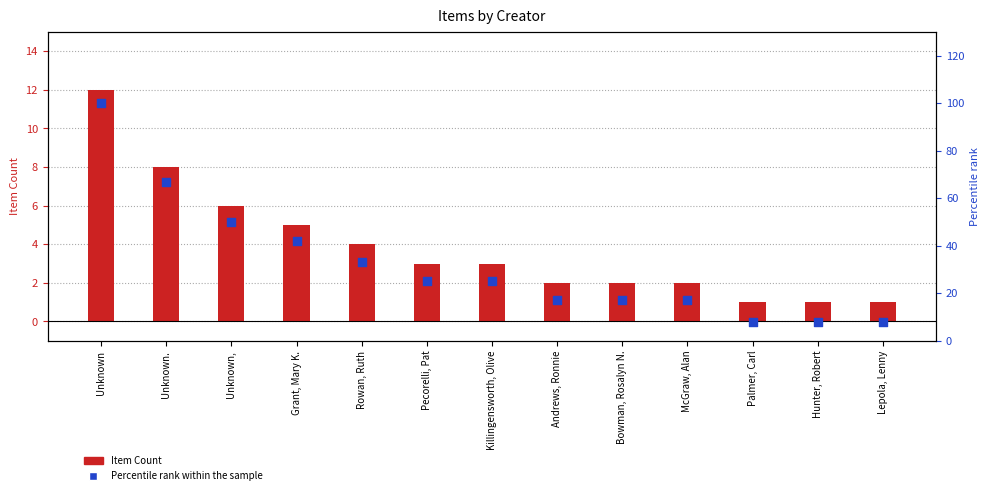

Is the value of Item Count at Unknown greater than the value of Percentile rank within the sample at McGraw, Alan?

No